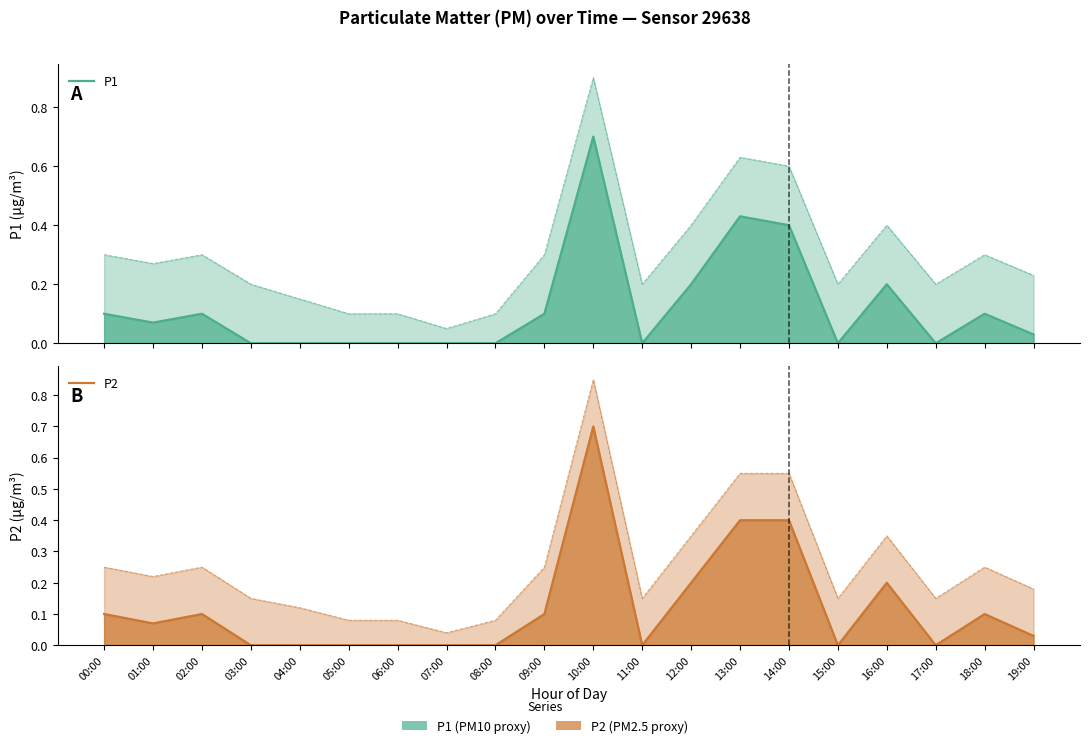

Which series has the largest range (max minus min)?

P1